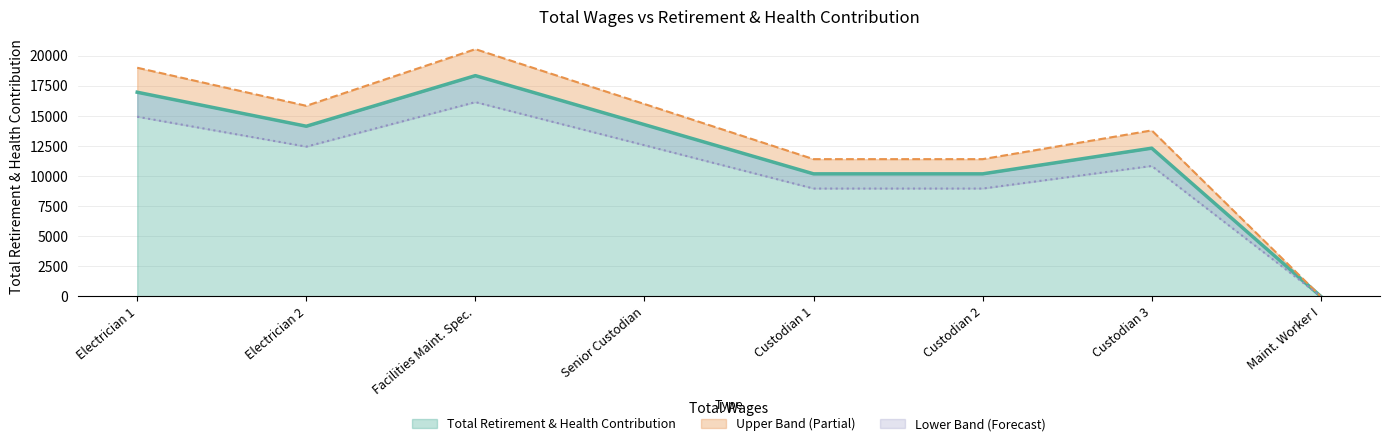

At which label does Total Retirement & Health Contribution reach its minimum?

Maint. Worker I